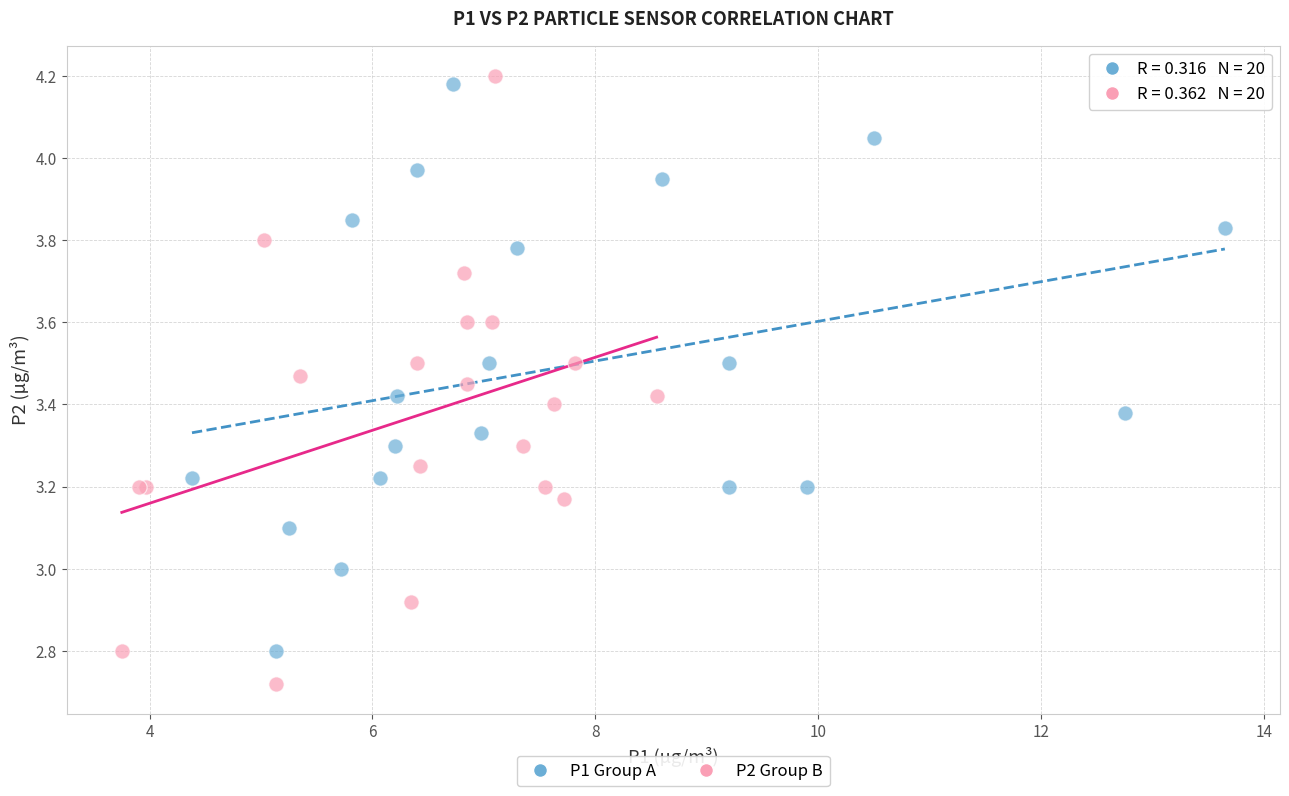

Which series reaches the minimum Y coordinate?

P2 Group B